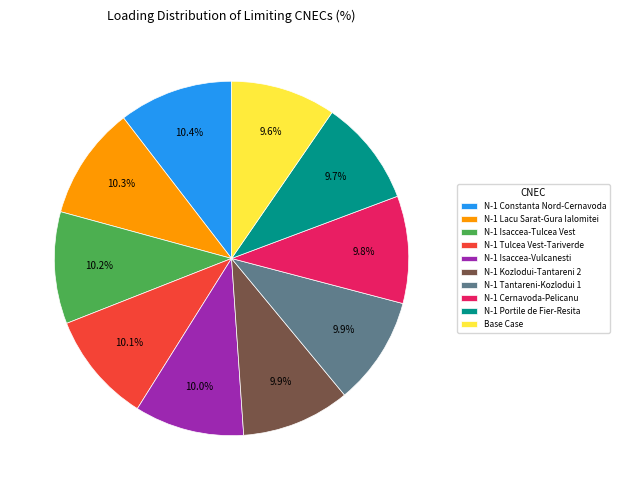

How many slices are in this pie chart?

10